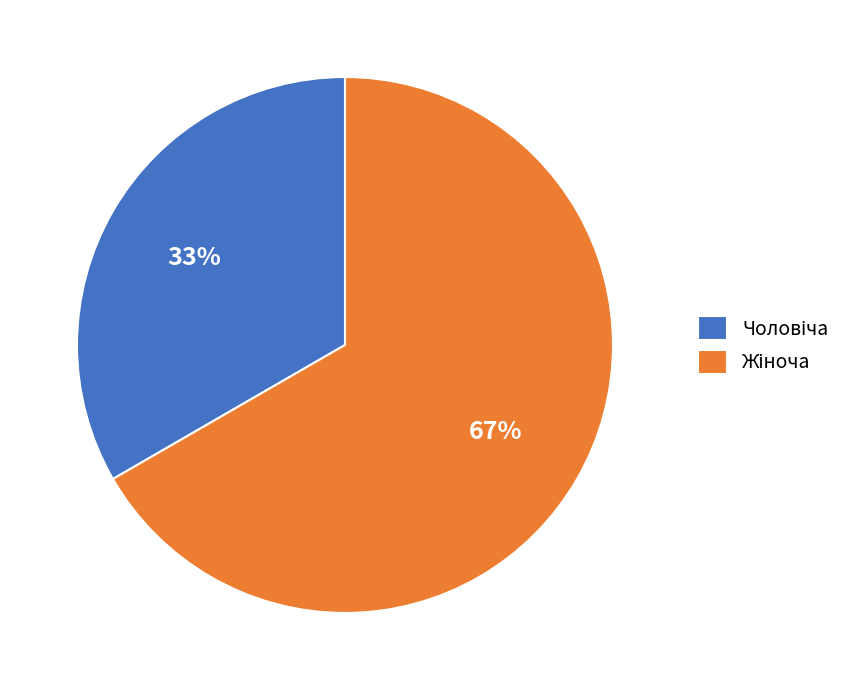

Is there a majority slice in this chart?

Yes